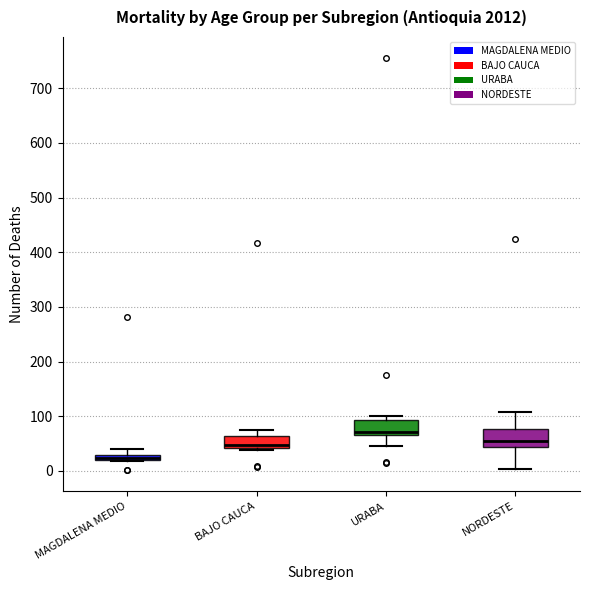

Which box's median line is the lowest?

MAGDALENA MEDIO